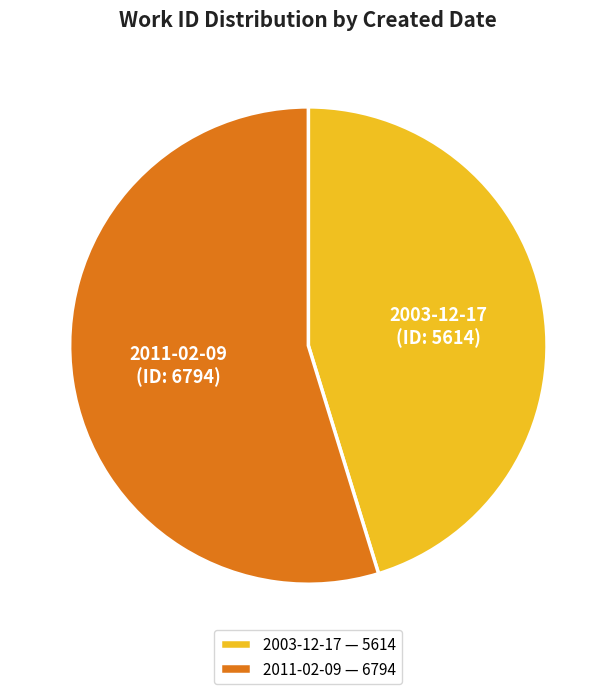

Do 2011-02-09 and 2003-12-17 together represent more than half of the pie?

Yes